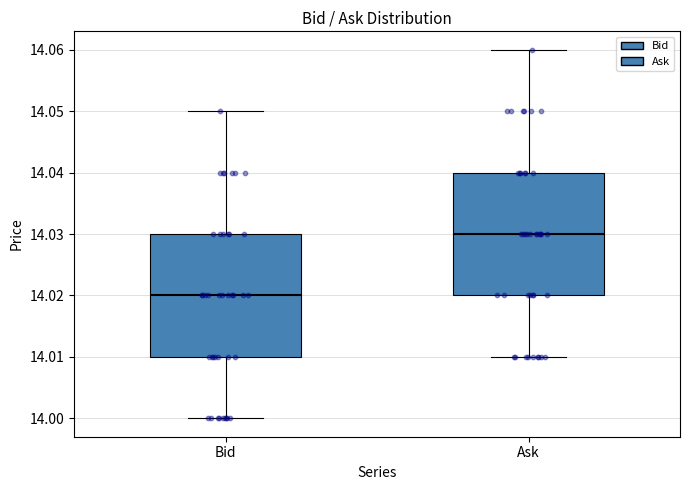

Where does the lower whisker of the box for Ask end on the y-axis? The values are not printed on the chart, so give them approximately, as read against the axis.

14.01